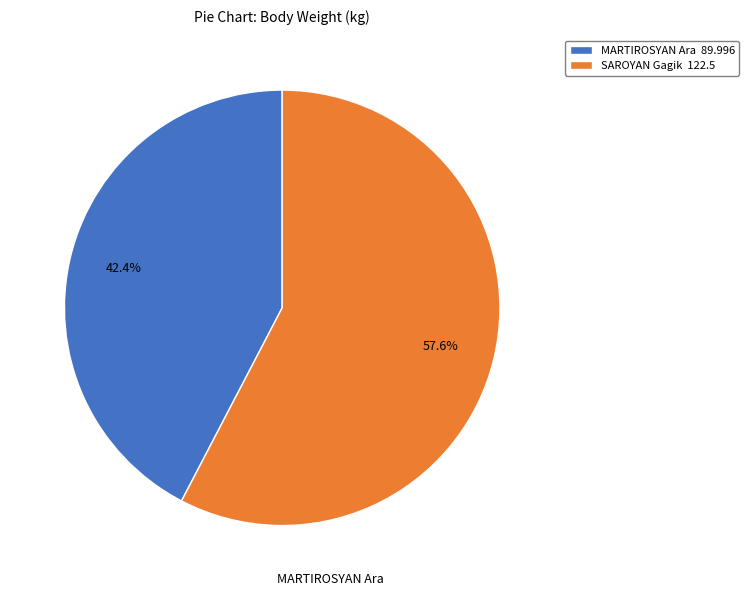

How many segments does this pie chart have?

2